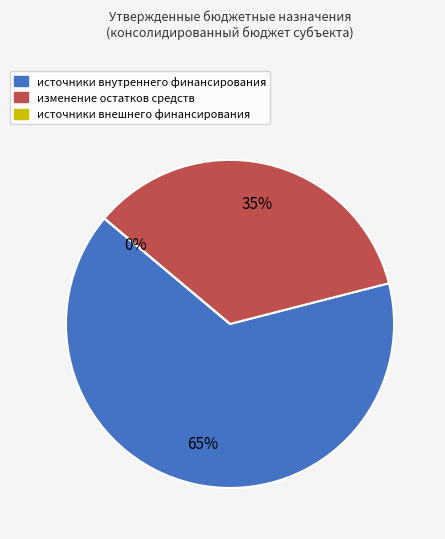

Do источники внутреннего финансирования and источники внешнего финансирования together represent more than half of the pie?

Yes